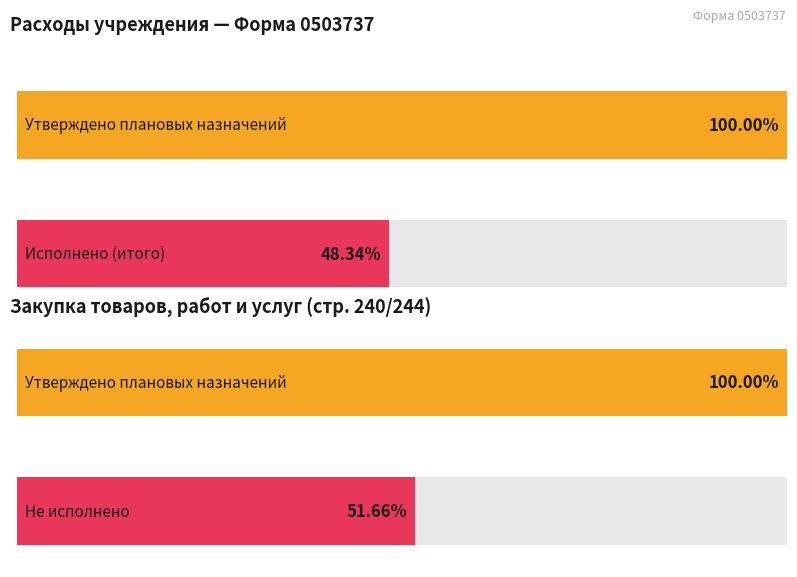

List the series in order of their peak value, lowest first.

Исполнено (итого), Не исполнено, Утверждено плановых назначений